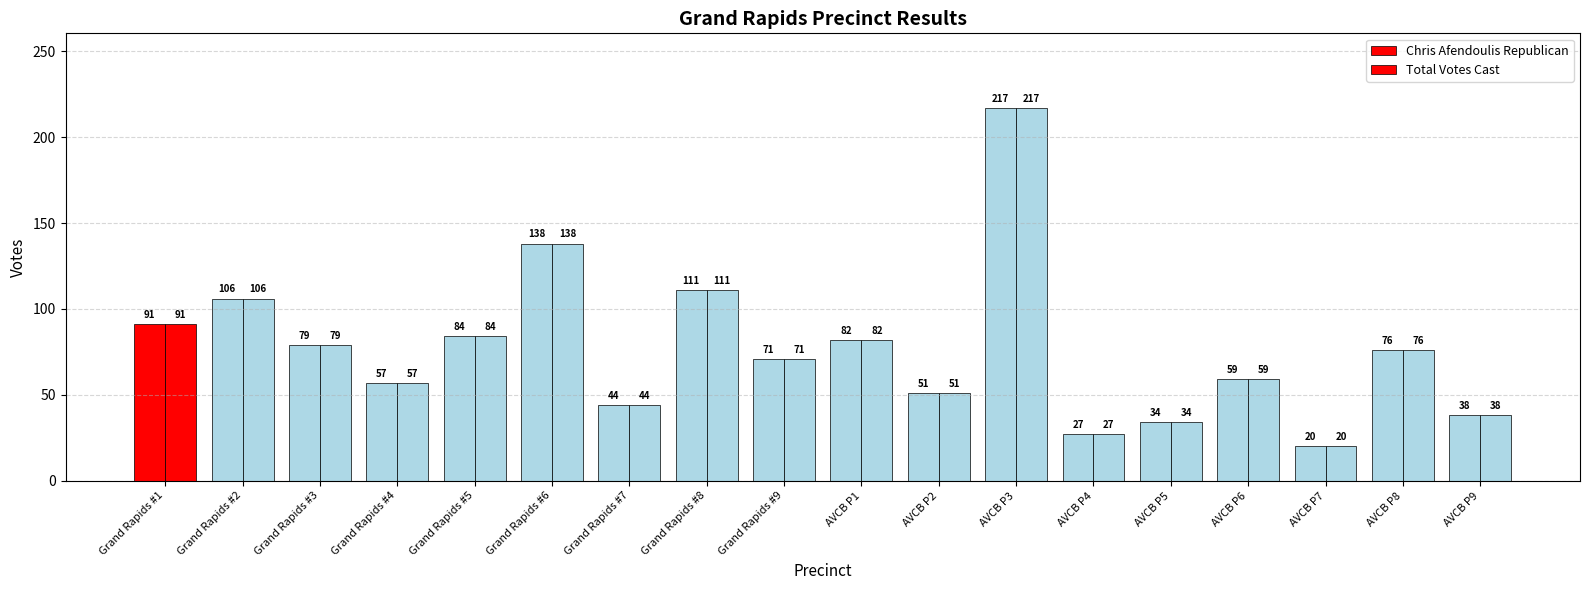

How many bars are there in total?

36